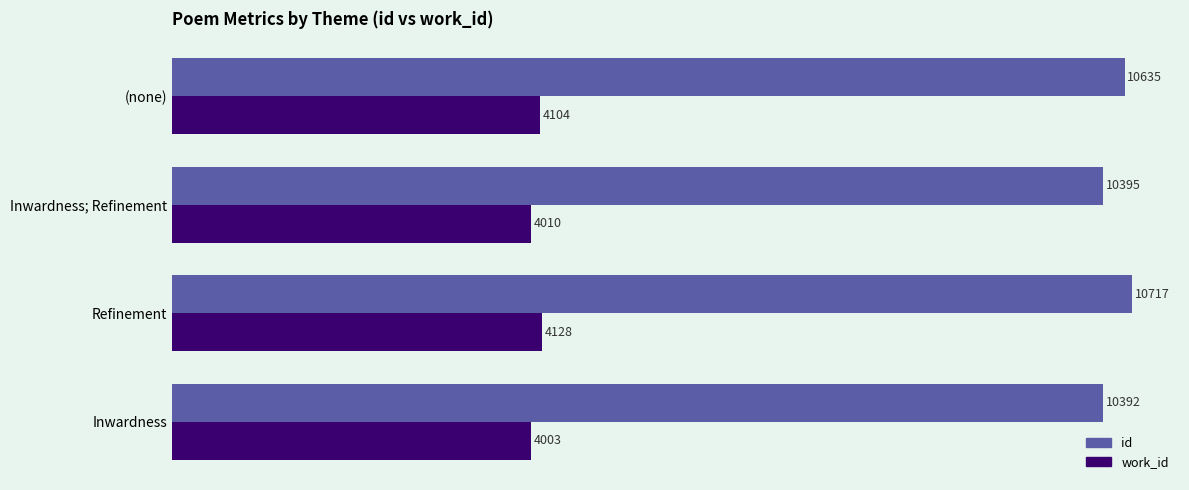

Rank the series by their average value, from highest to lowest.

id, work_id